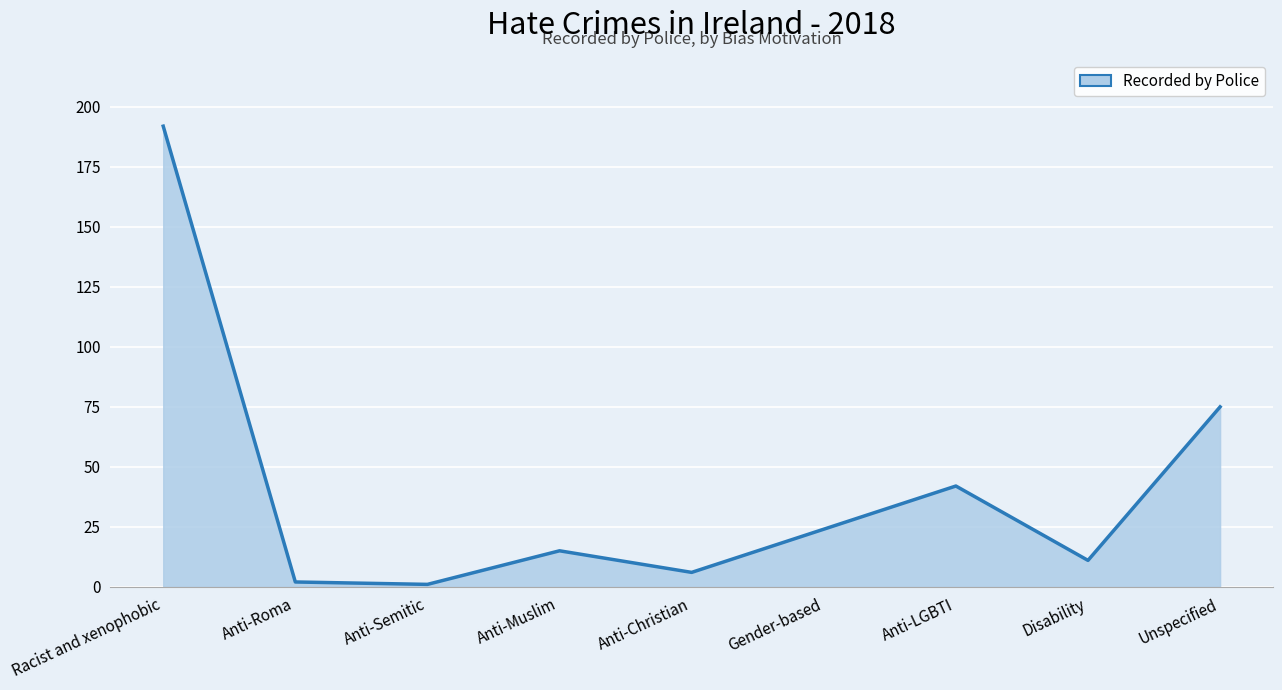

At which label does the data first exceed 15?

Racist and xenophobic